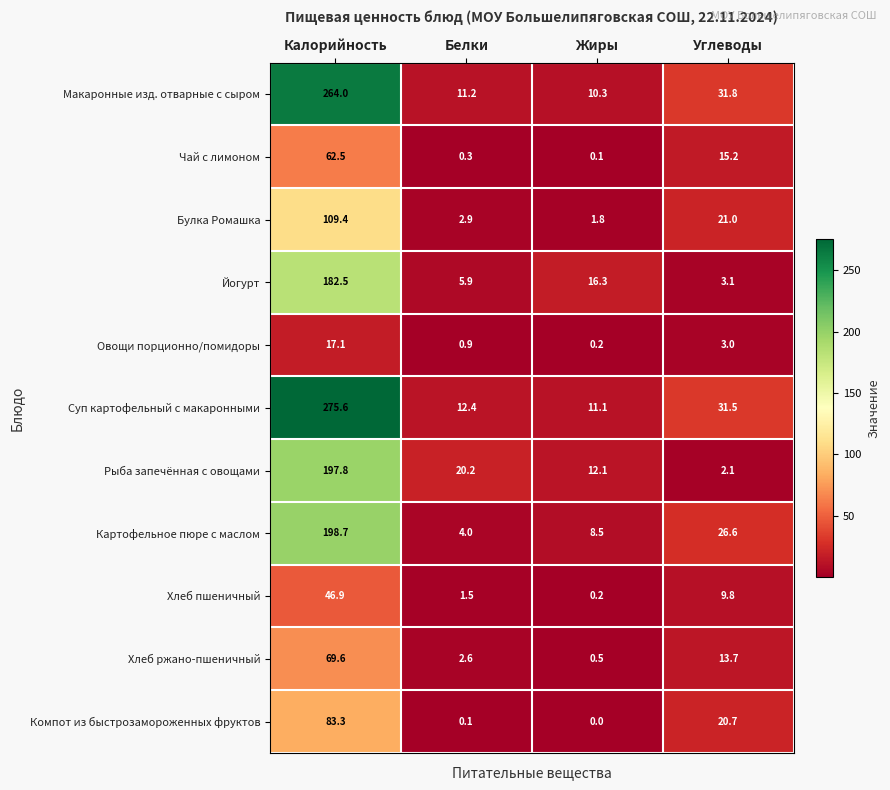

The Йогурт series shows 16.3 at Жиры. True or false?

True